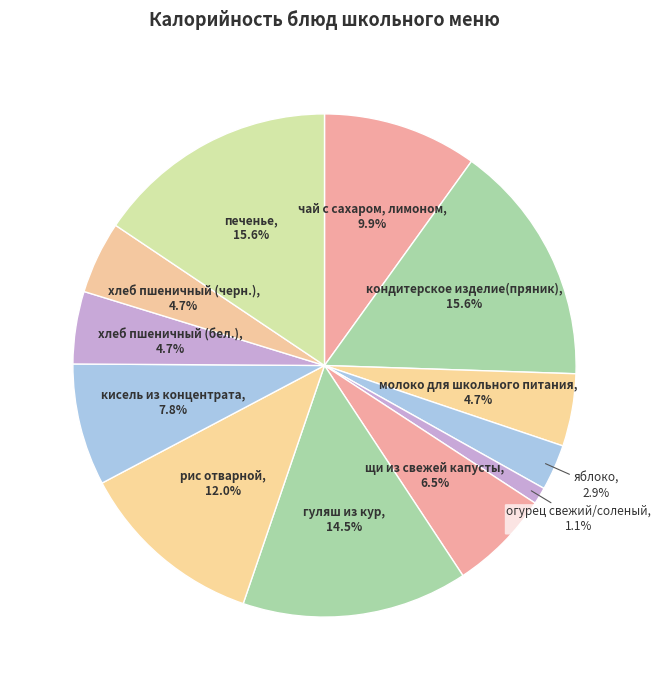

How many segments does this pie chart have?

12